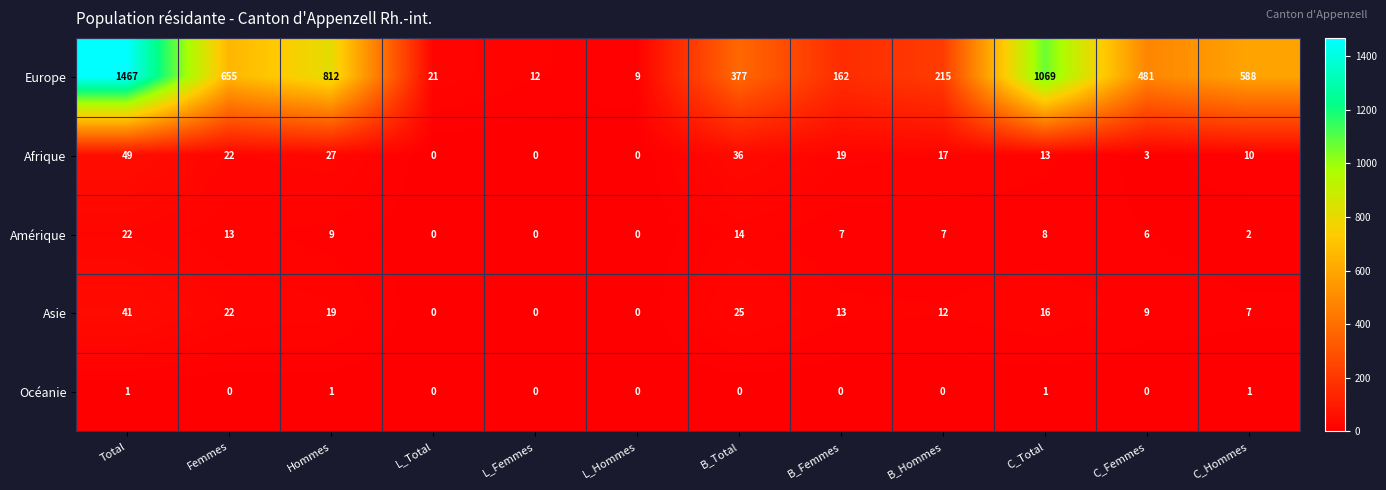

Which series has the largest range (max minus min)?

Europe